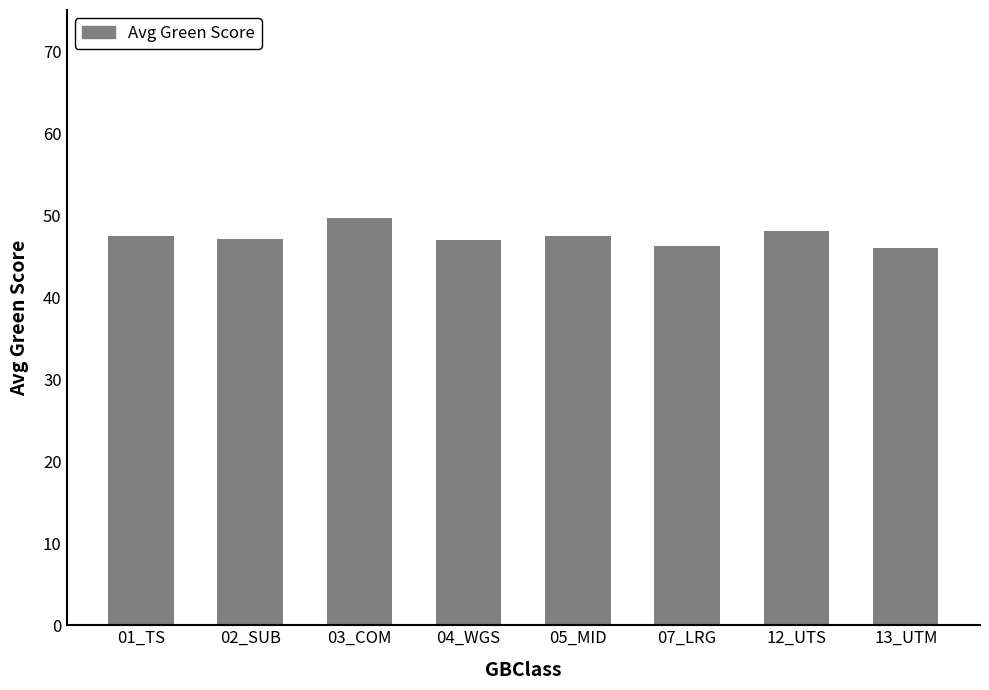

What is the greatest value displayed?

49.6